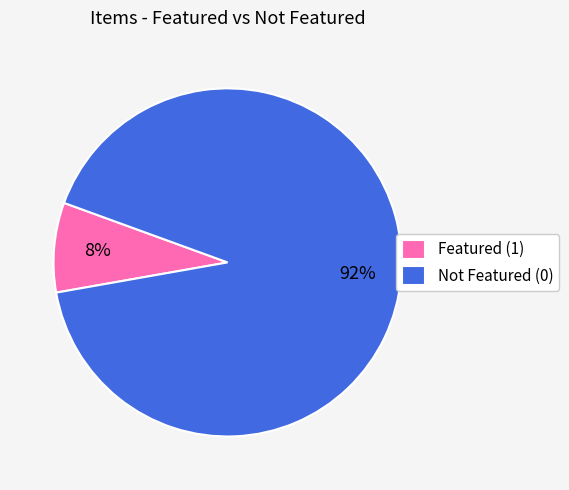

How many segments does this pie chart have?

2